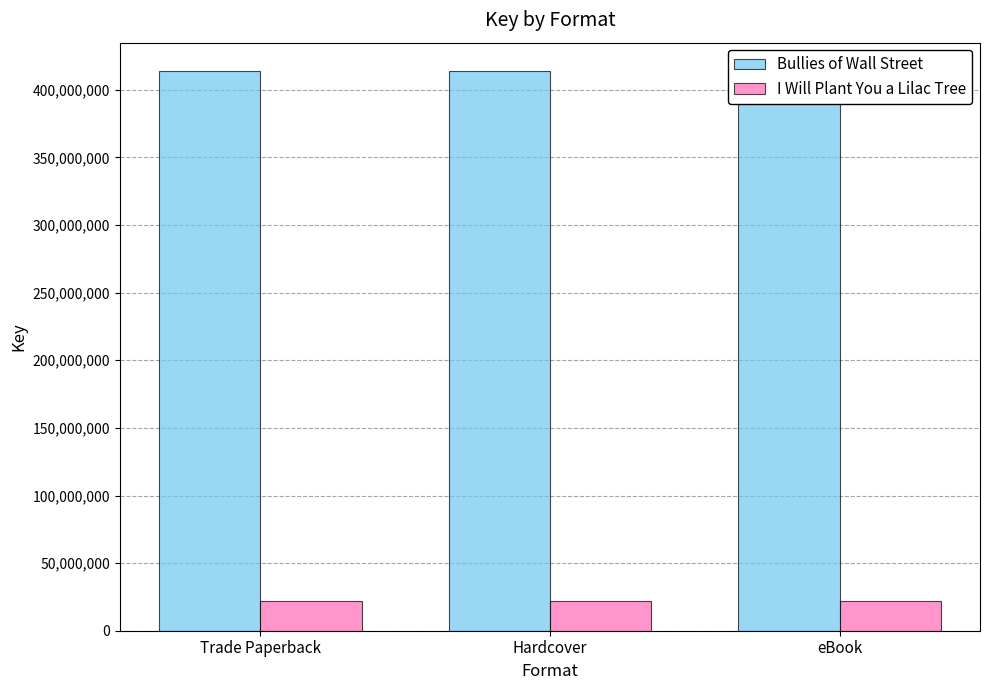

What is the minimum value for I Will Plant You a Lilac Tree?

22203270